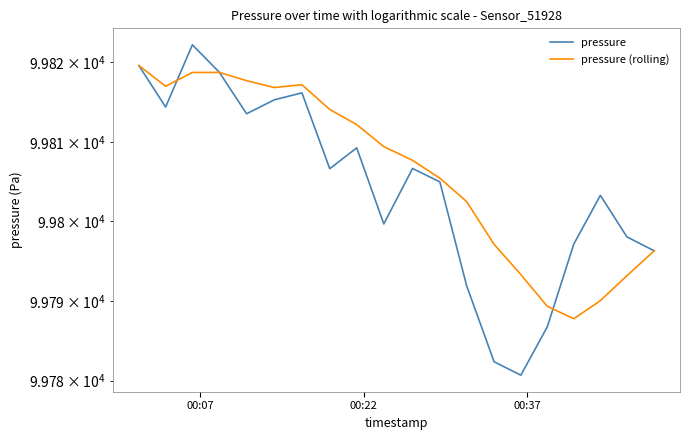

How many lines are shown in the chart?

2